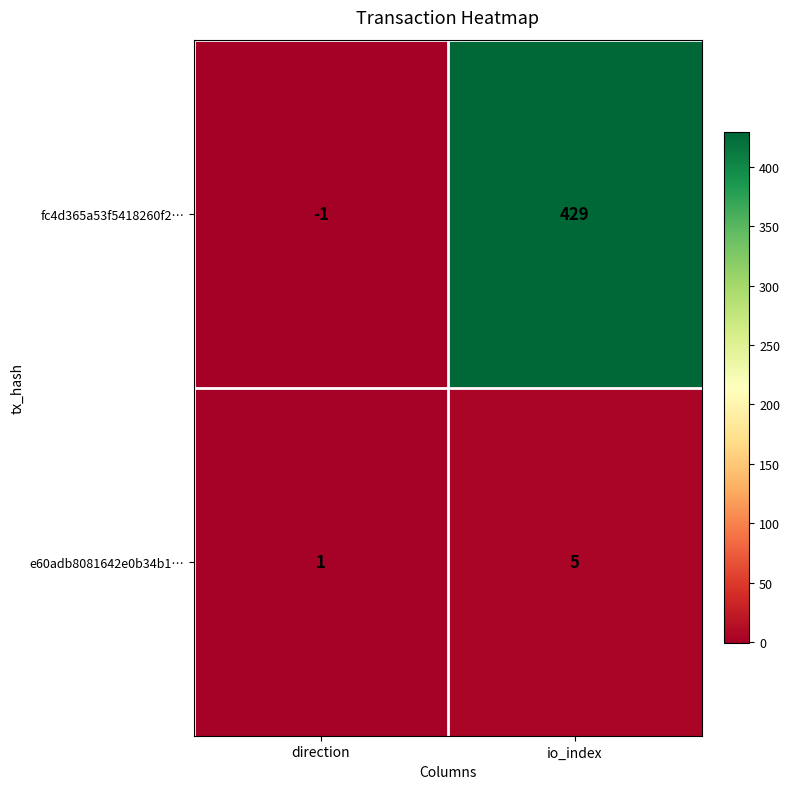

What is the difference between the maximum and minimum values in the e60adb8081642e0b34b1… series?

4